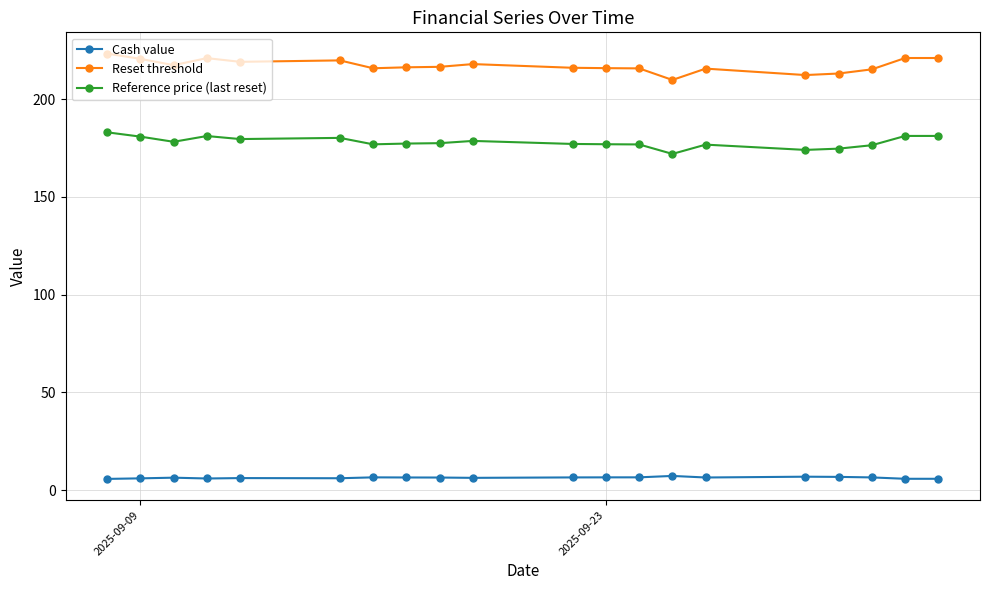

True or false: Cash value and Reset threshold cross at least once.

False